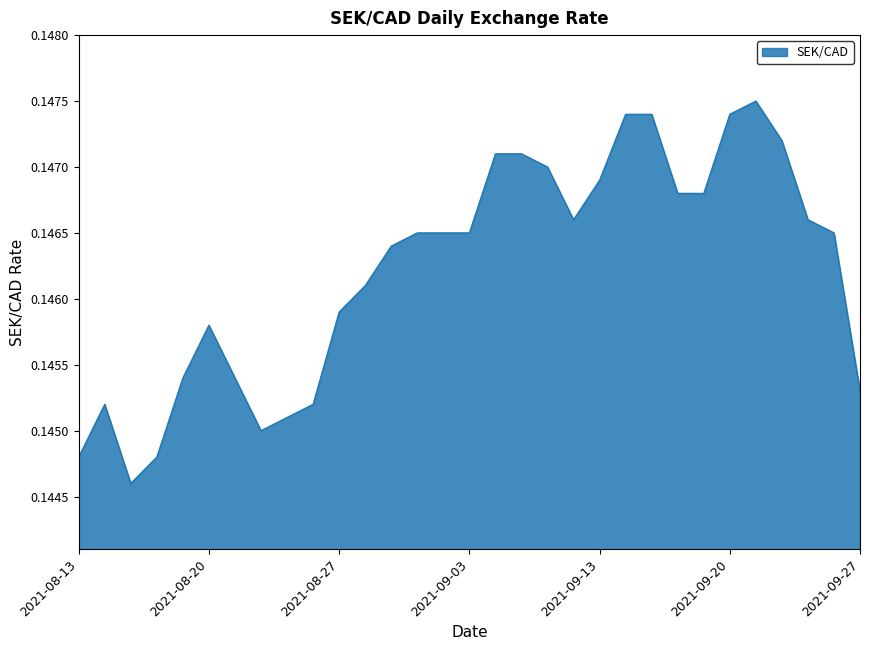

What is the minimum value shown in the chart?

0.1